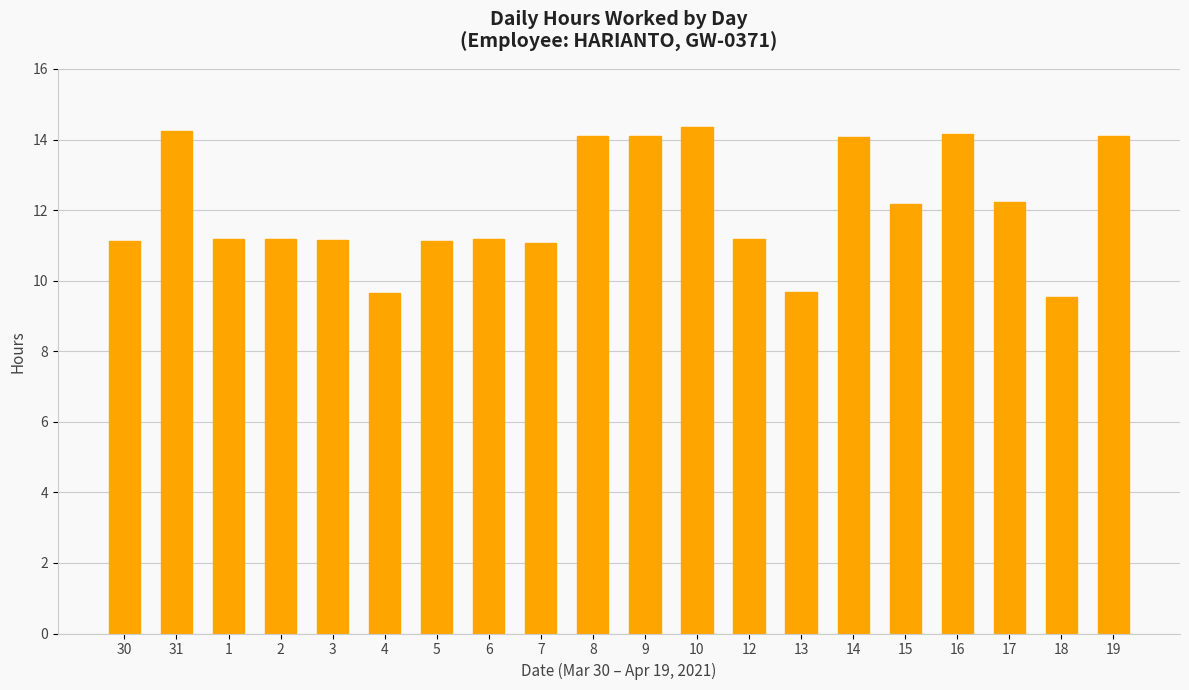

What is the greatest value displayed?

14.4